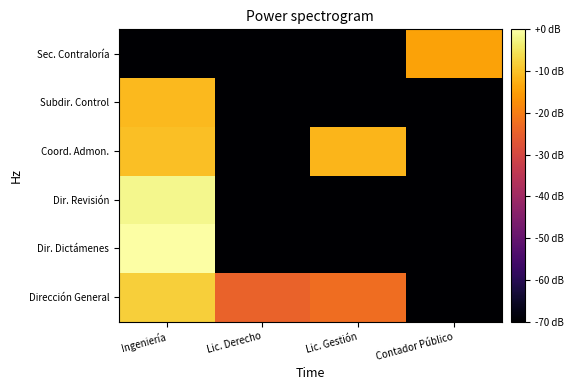

Reading left to right, list all the values displayed in this chart.

Dirección General: Ingeniería=-8.0	Lic. Derecho=-24.6	Lic. Gestión=-22.7	Contador Público=-70.0
Dir. Dictámenes: Ingeniería=0.0	Lic. Derecho=-70.0	Lic. Gestión=-70.0	Contador Público=-70.0
Dir. Revisión: Ingeniería=-1.7	Lic. Derecho=-70.0	Lic. Gestión=-70.0	Contador Público=-70.0
Coord. Admon.: Ingeniería=-10.2	Lic. Derecho=-70.0	Lic. Gestión=-11.5	Contador Público=-70.0
Subdir. Control: Ingeniería=-11.1	Lic. Derecho=-70.0	Lic. Gestión=-70.0	Contador Público=-70.0
Sec. Contraloría: Ingeniería=-70.0	Lic. Derecho=-70.0	Lic. Gestión=-70.0	Contador Público=-14.4